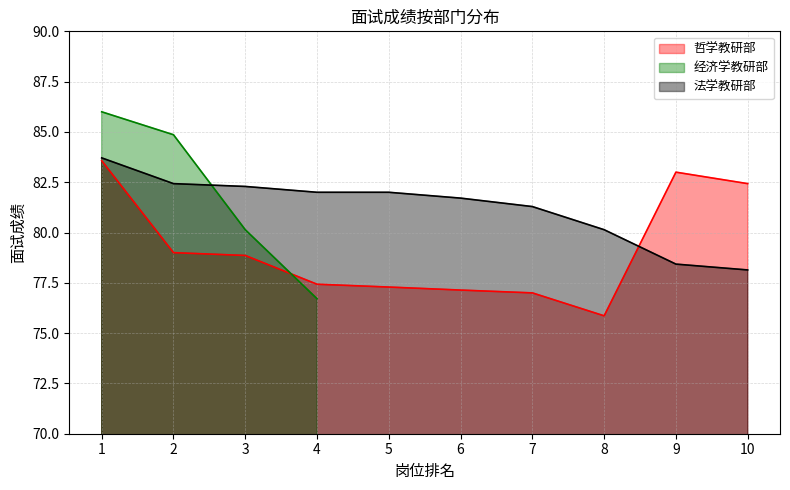

What is the maximum value for 哲学教研部?

83.6